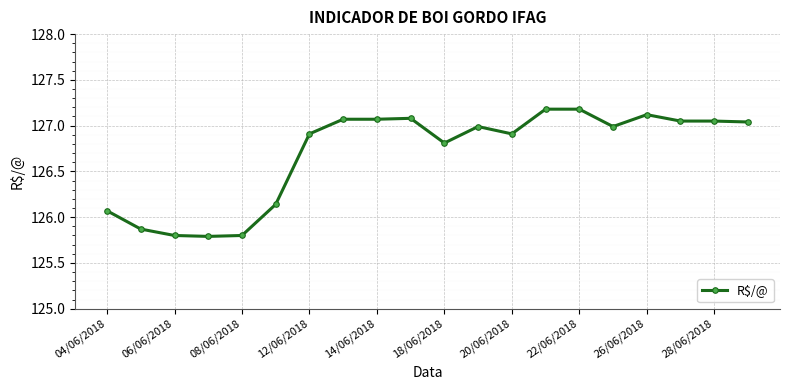

What is the maximum value shown in the chart?

127.2